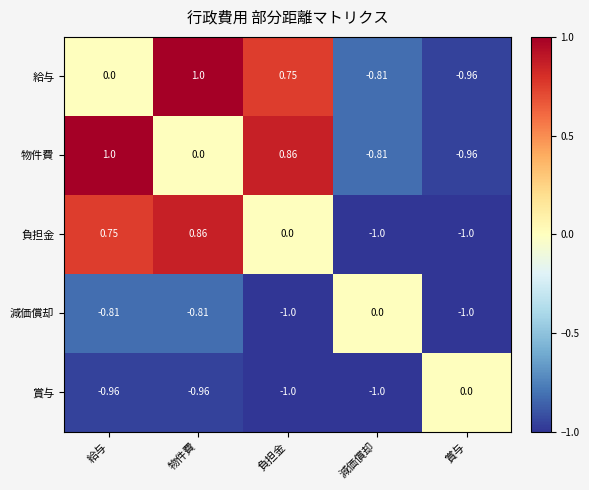

Where is 減価償却 nearest to the value 0?

減価償却